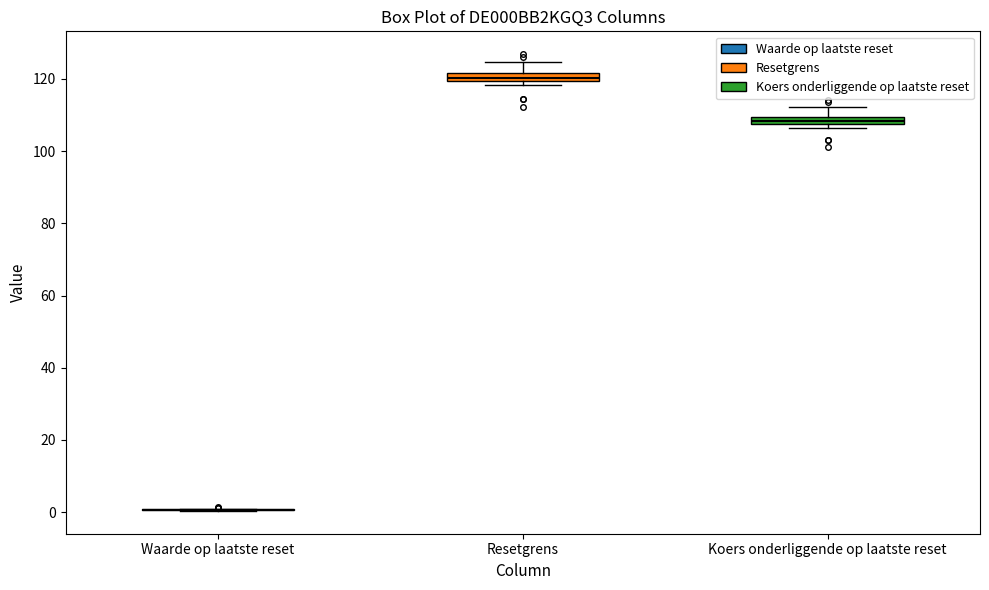

Where is the upper edge of the box for Resetgrens on the y-axis? The values are not printed on the chart, so give them approximately, as read against the axis.

122